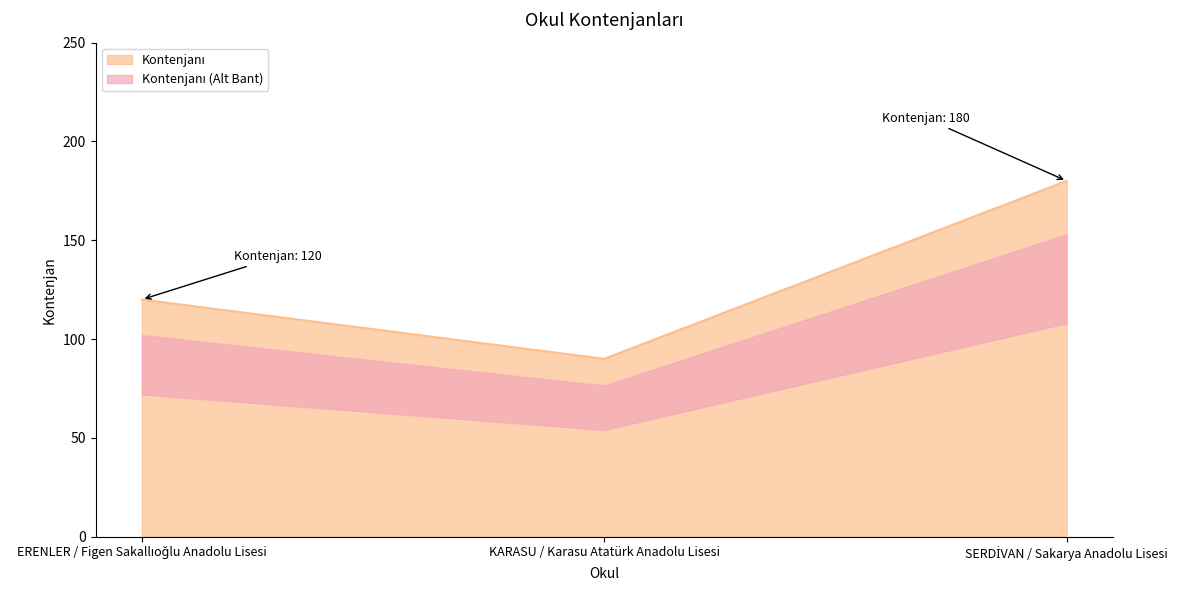

What is the difference between the second highest and minimum values?

30